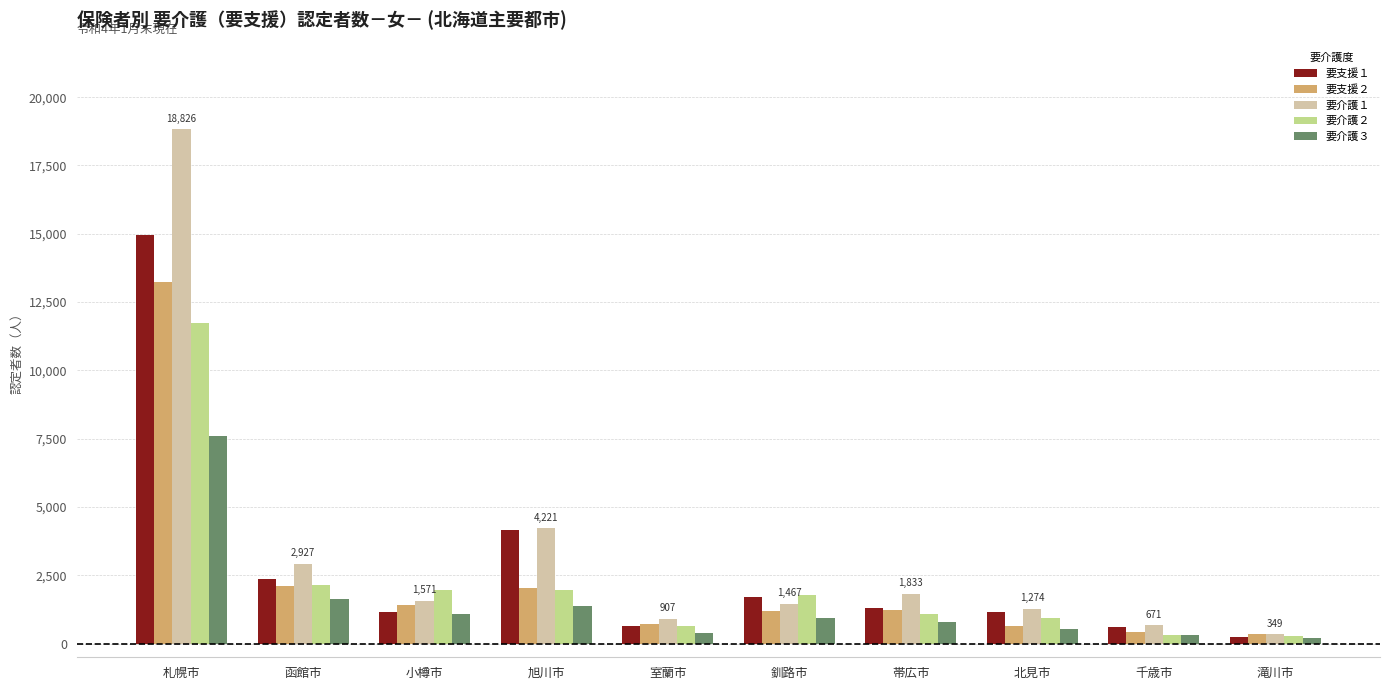

What is the minimum value shown in the chart?

199